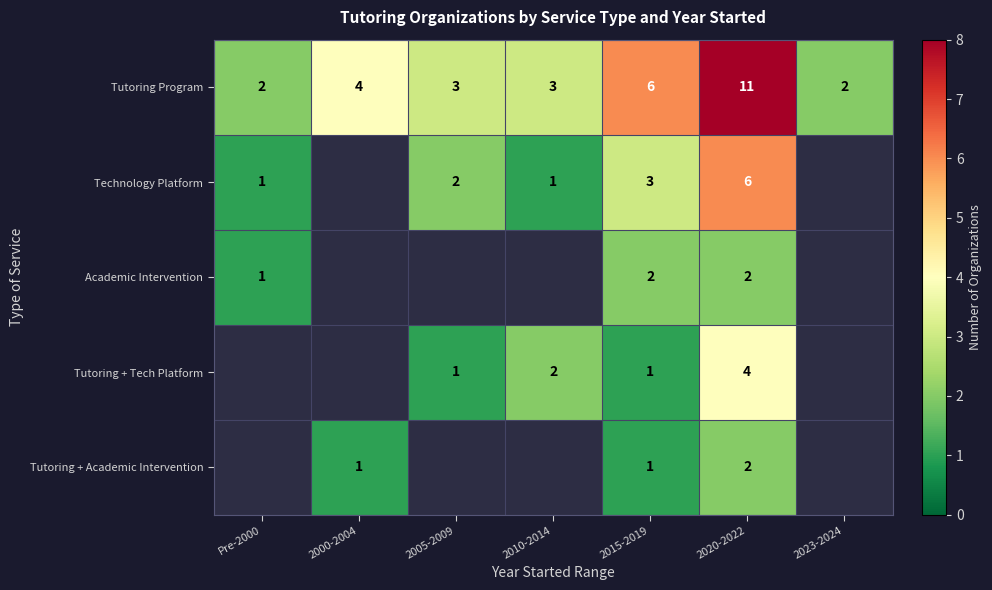

Is it true that Tutoring + Academic Intervention equals 1 at 2015-2019?

True